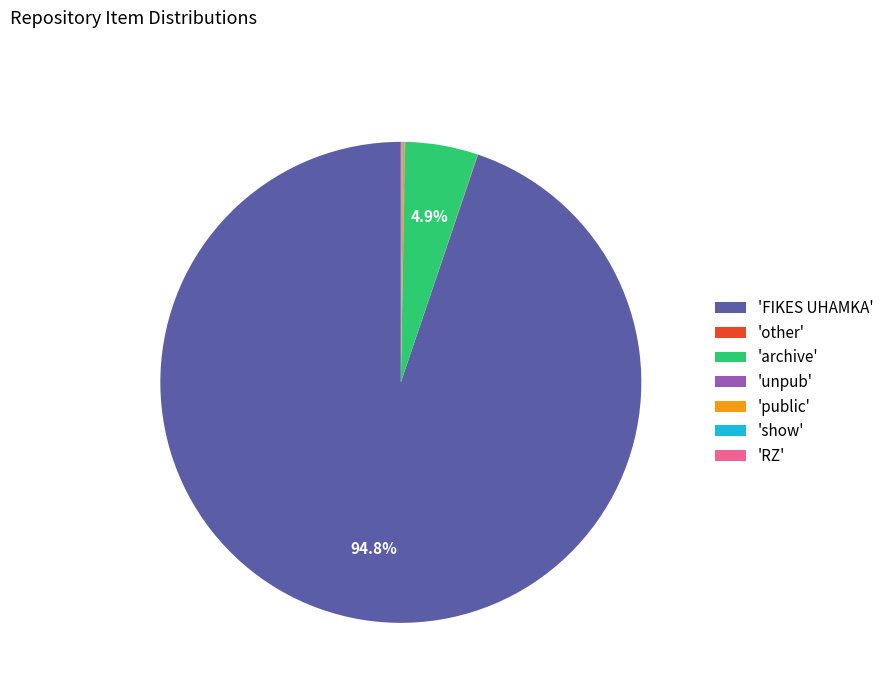

What is the largest slice in the pie chart?

'FIKES UHAMKA'